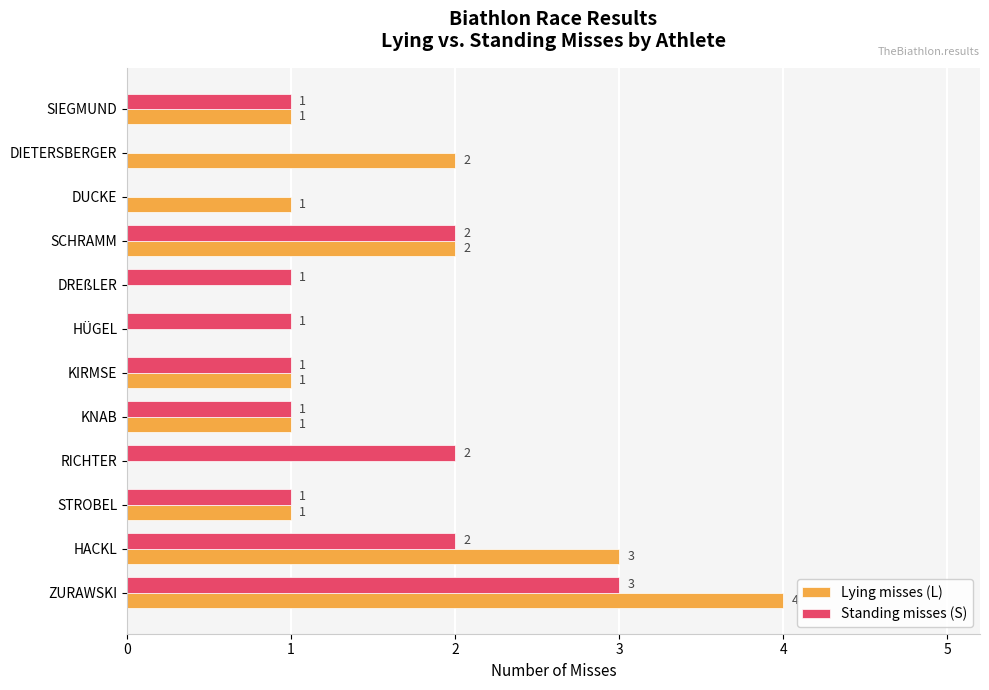

How many Standing misses (S) values are between 1 and 2?

9